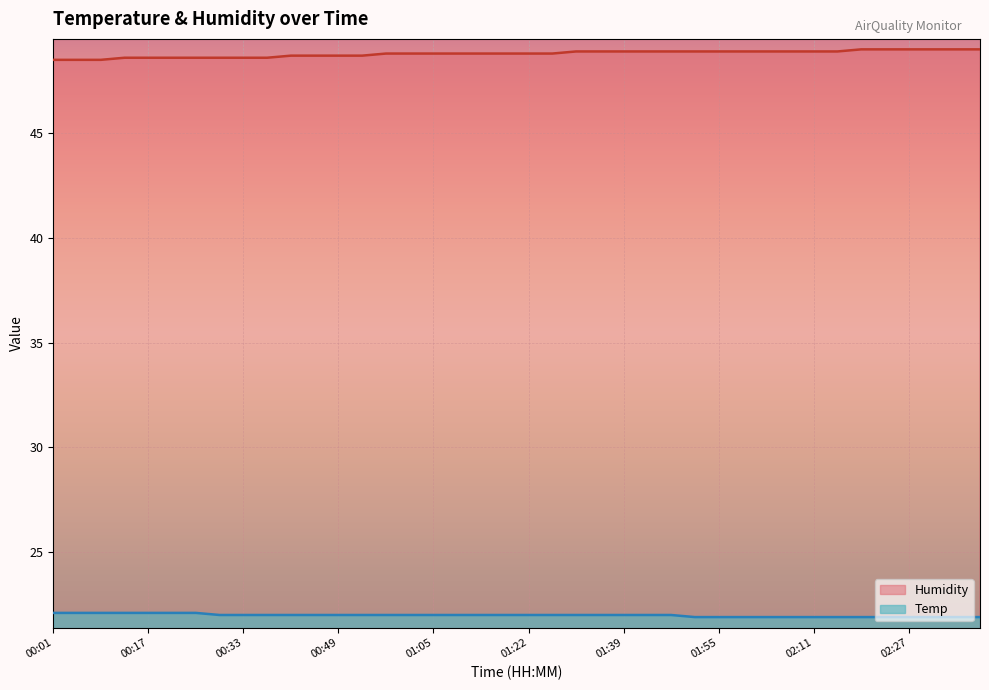

Rank the series by their average value, from lowest to highest.

Temp, Humidity